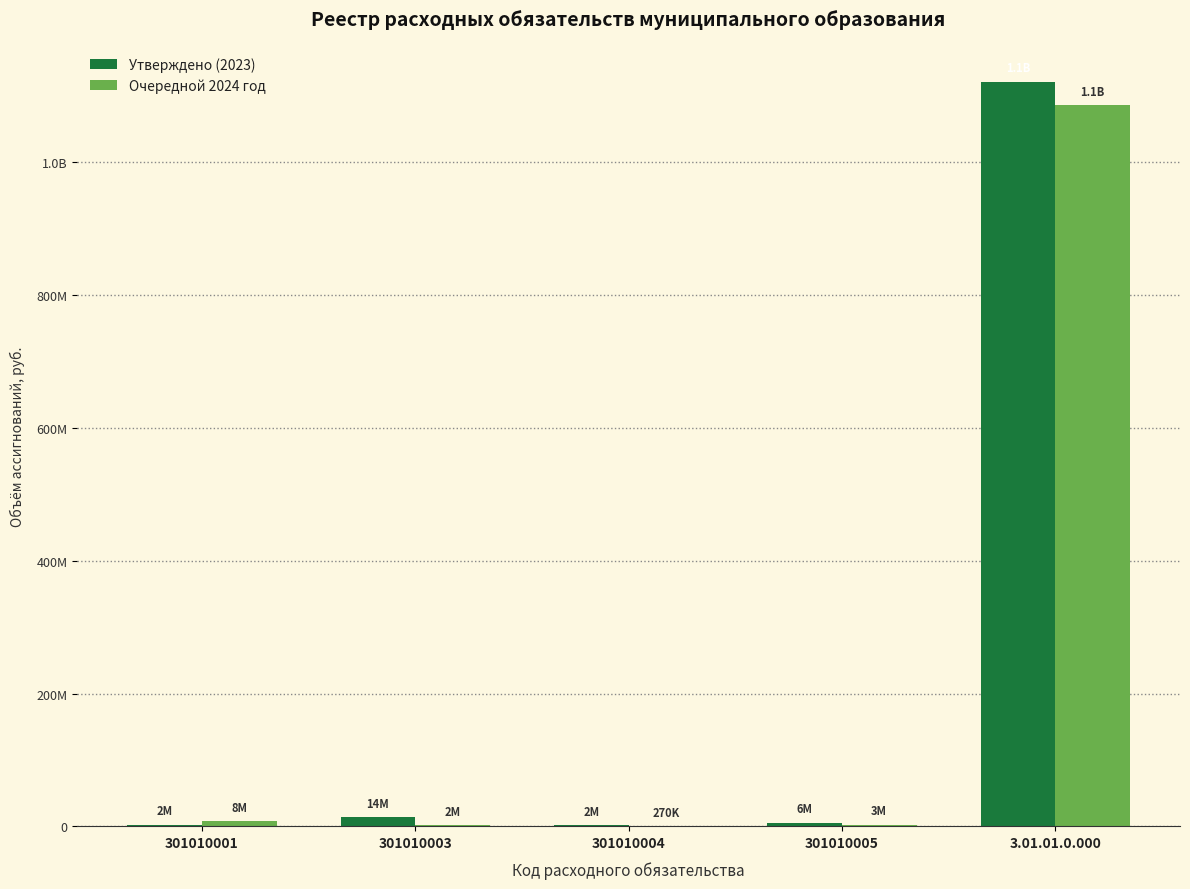

What are all the series names shown in the legend?

Утверждено (2023), Очередной 2024 год